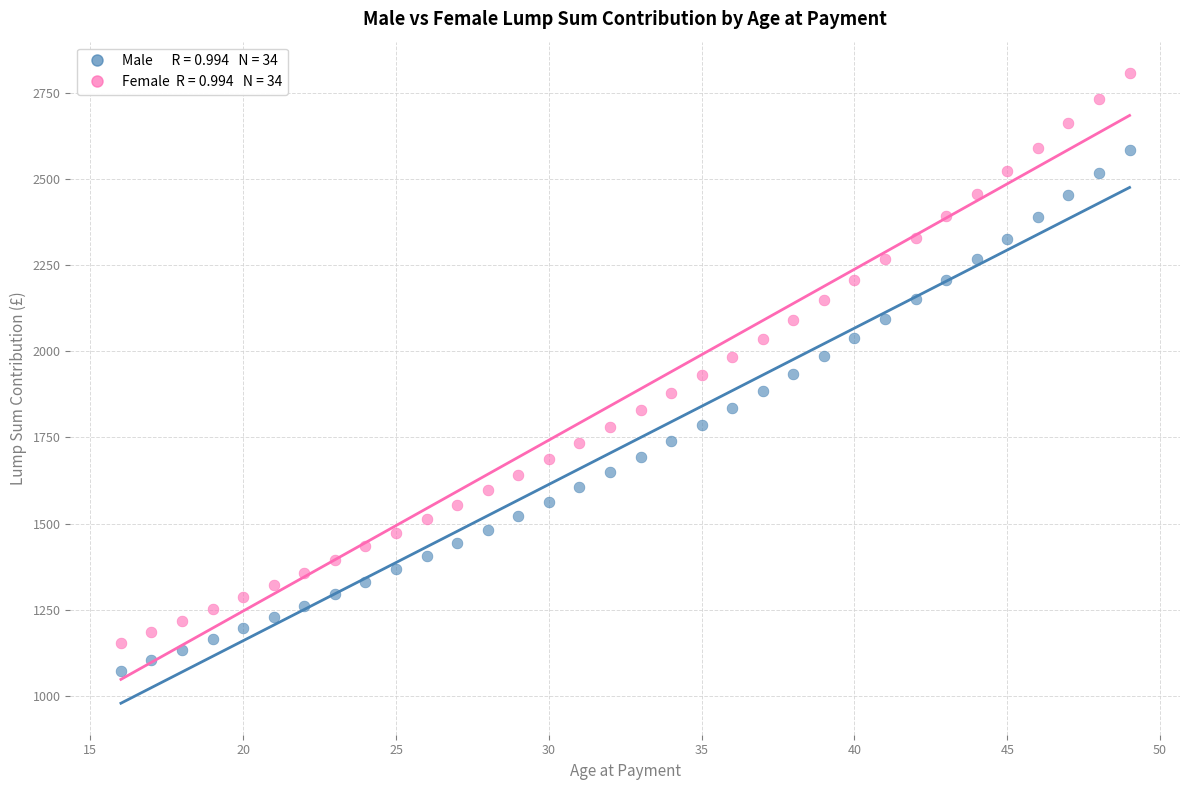

Across all data points, what is the range of X values (max minus min)?

33